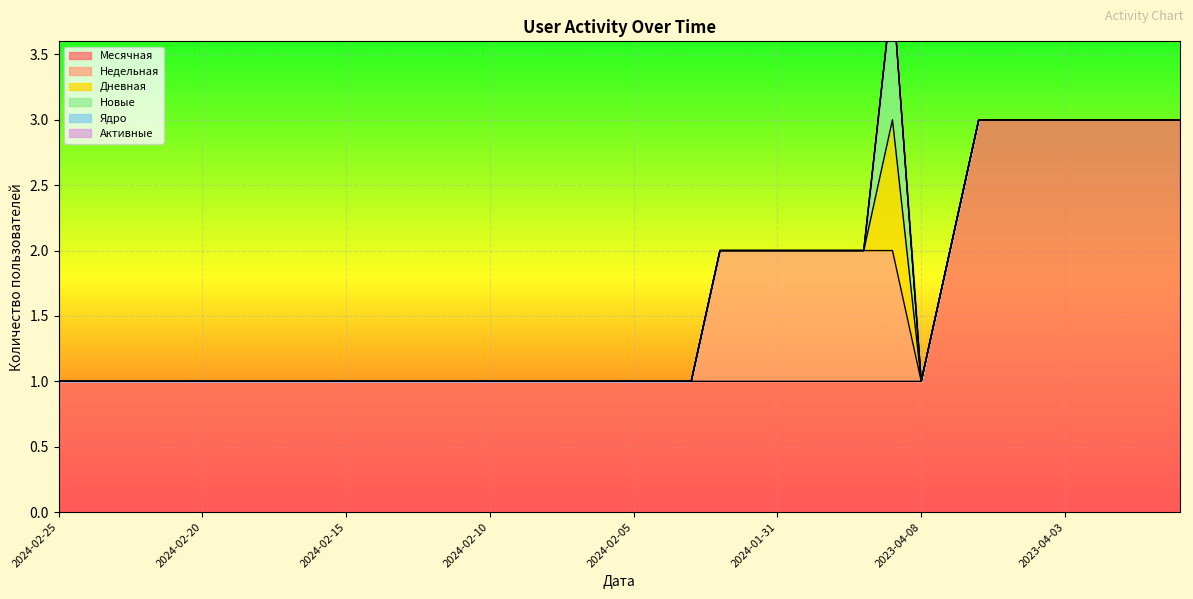

What is the difference between the Месячная values at 2023-04-07 and 2024-02-25?

1